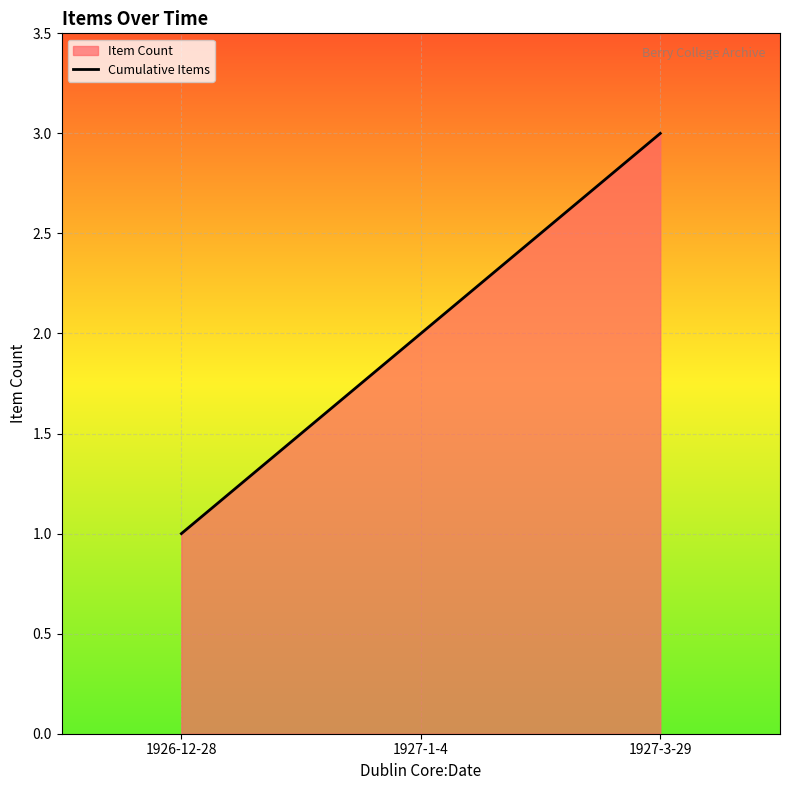

How many lines are shown in the chart?

1